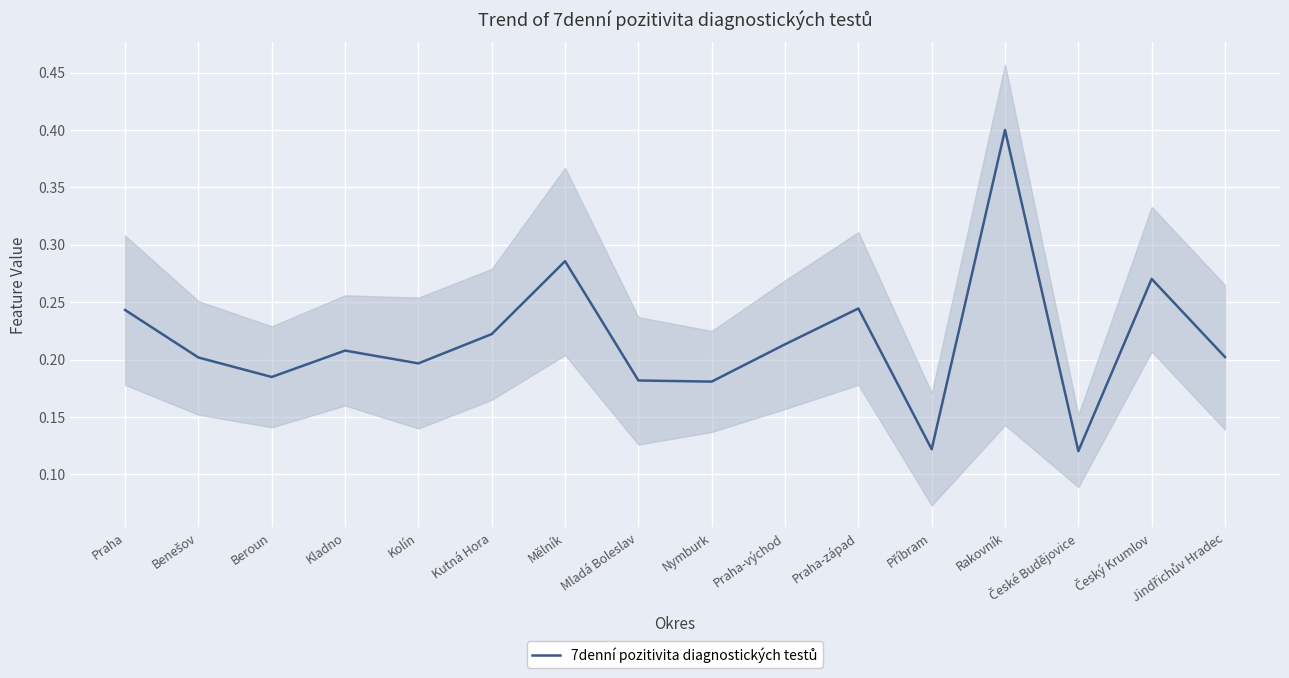

What is the value of the 1st point from the left?

0.2